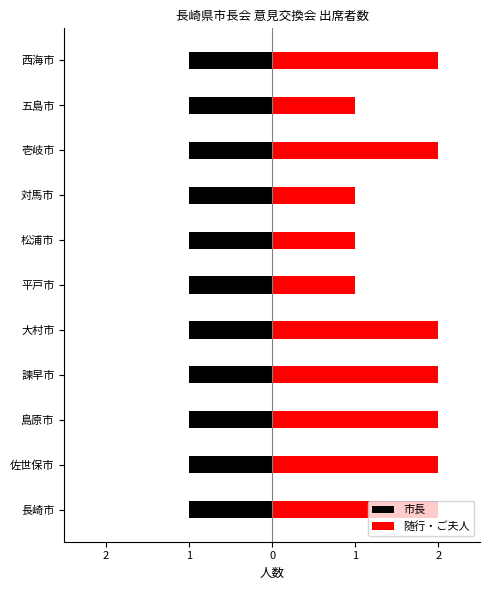

Is the value of 随行・ご夫人 at 3 greater than the value of 市長 at 10?

Yes